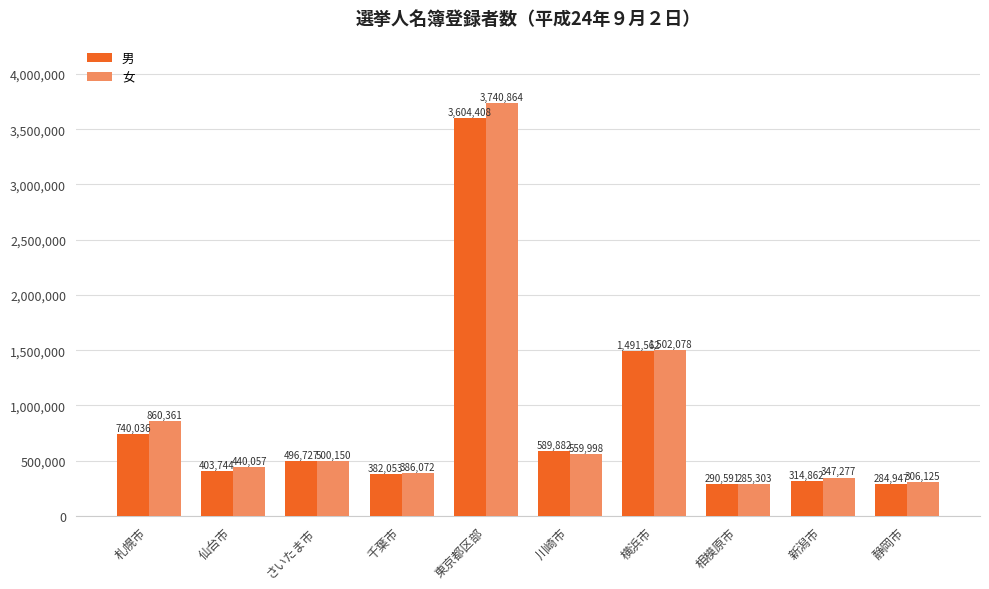

Which category has the lowest value across all series?

静岡市